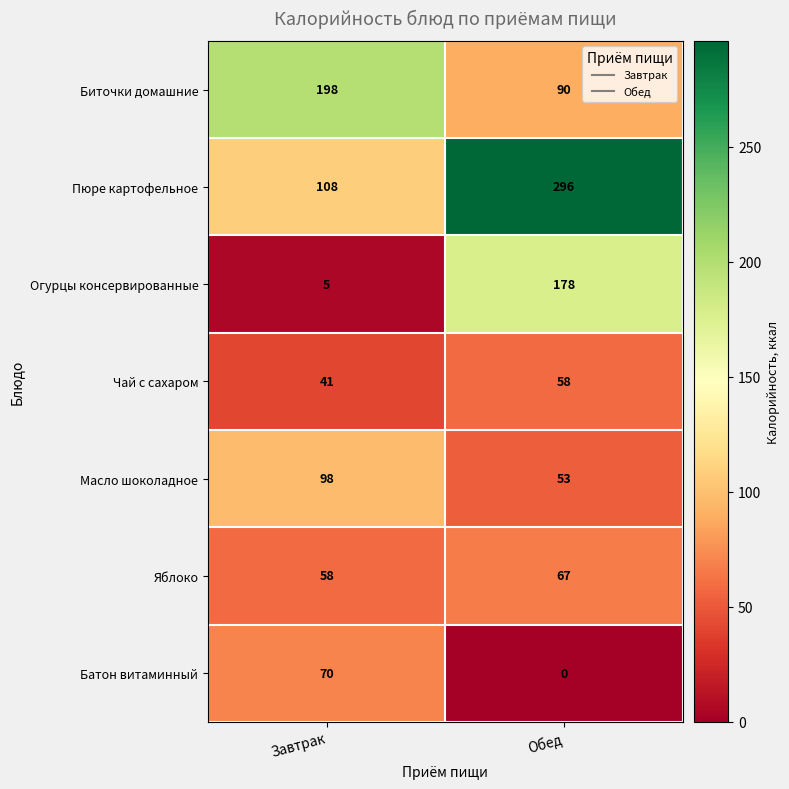

Which label corresponds to the largest value in the chart?

Обед